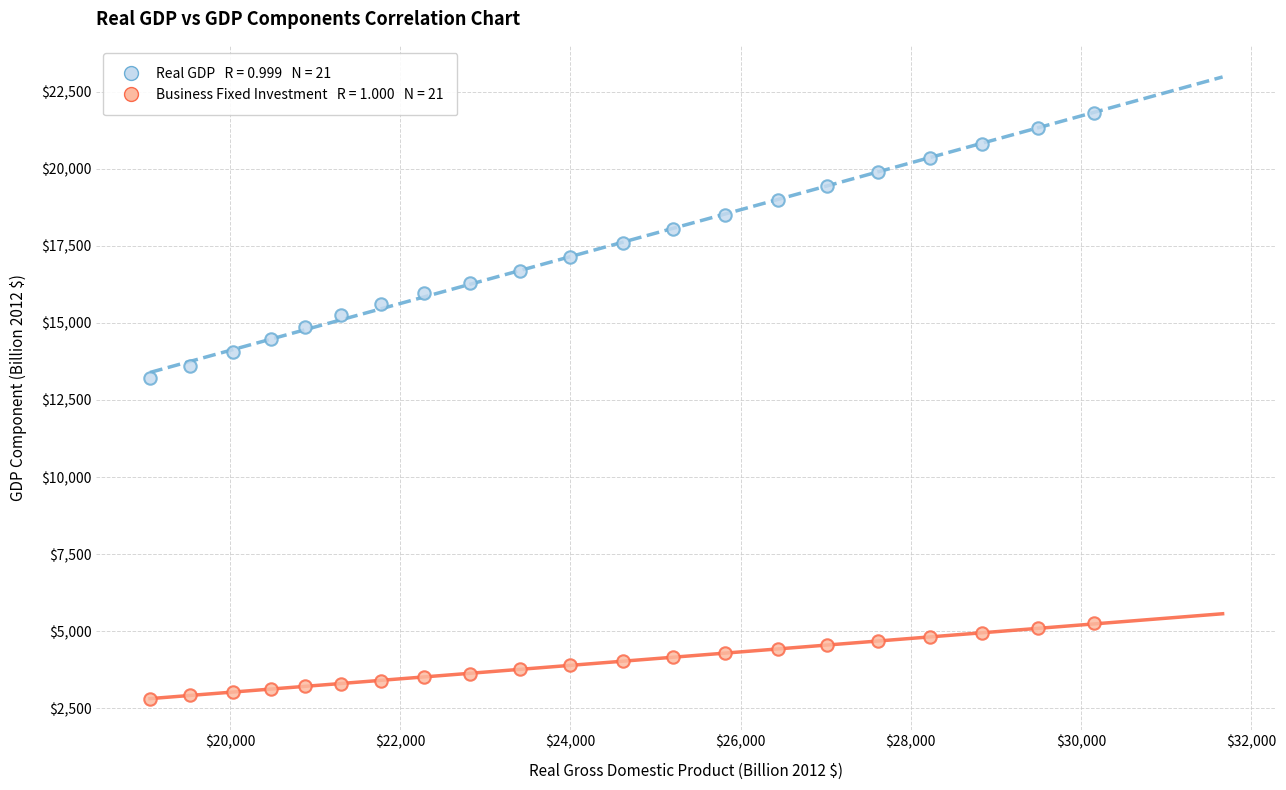

Across all data points, what is the range of Y values (max minus min)?

19009.0